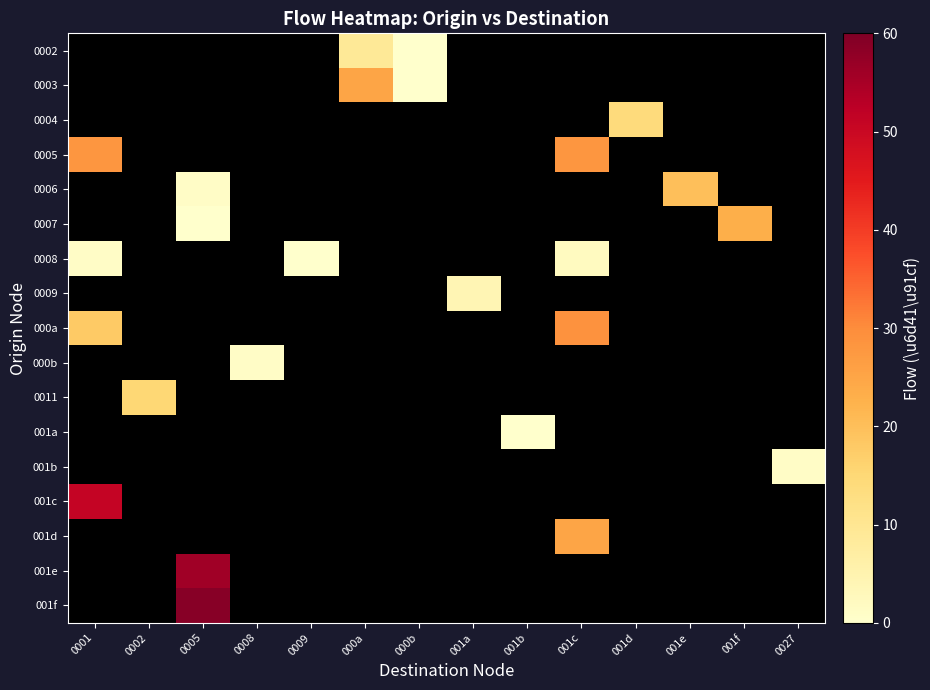

Read the 0008 value at 0001.

1.0